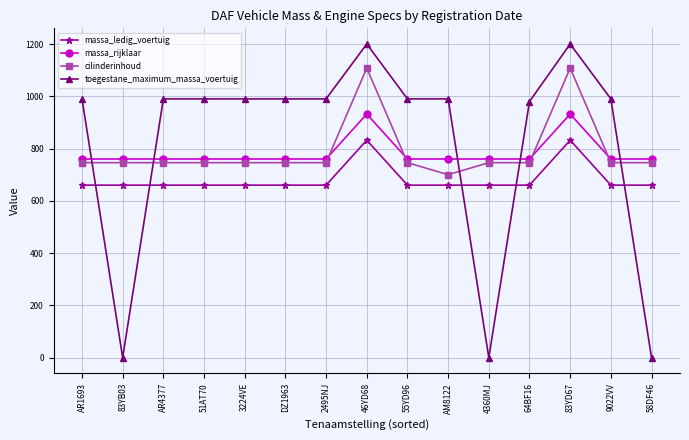

What is the label of the 11th point from the right?

3224VE